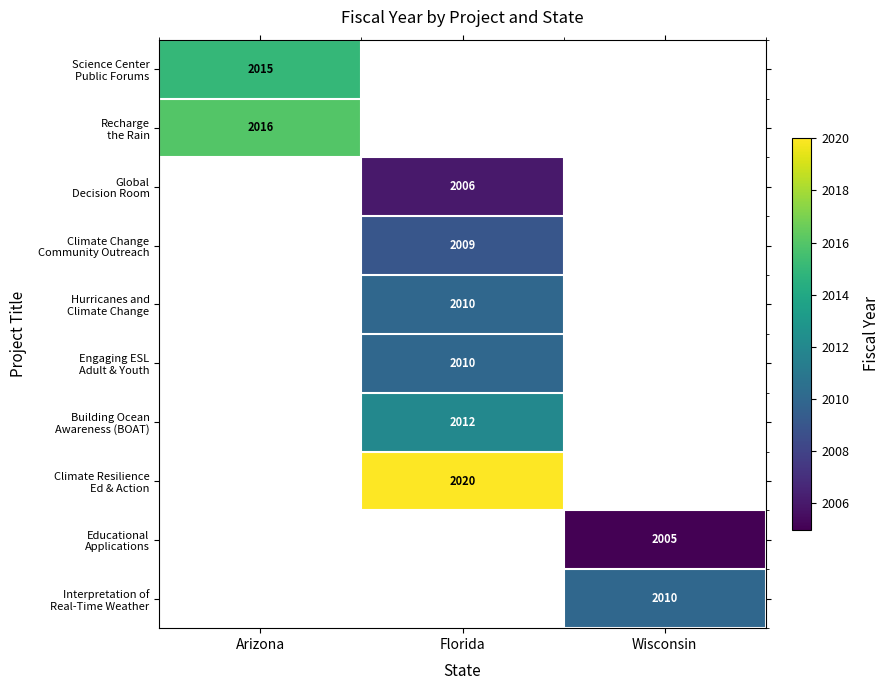

What is the maximum value shown in the chart?

2020.0